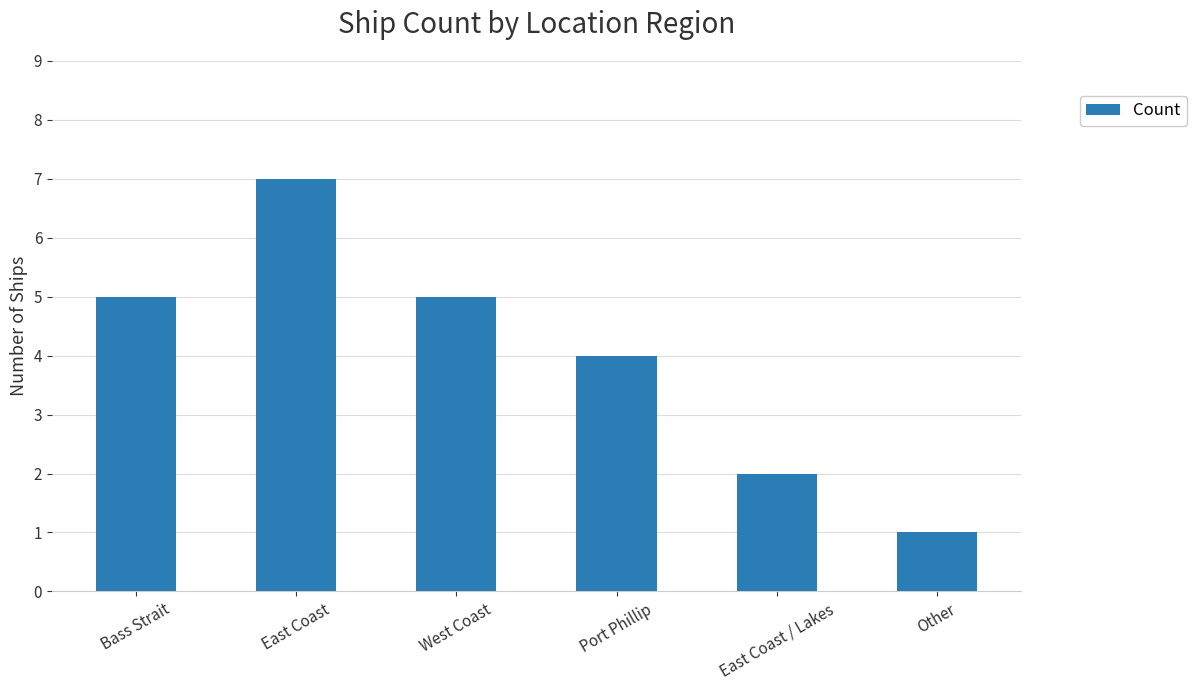

Is it true that the value at East Coast is 3?

False